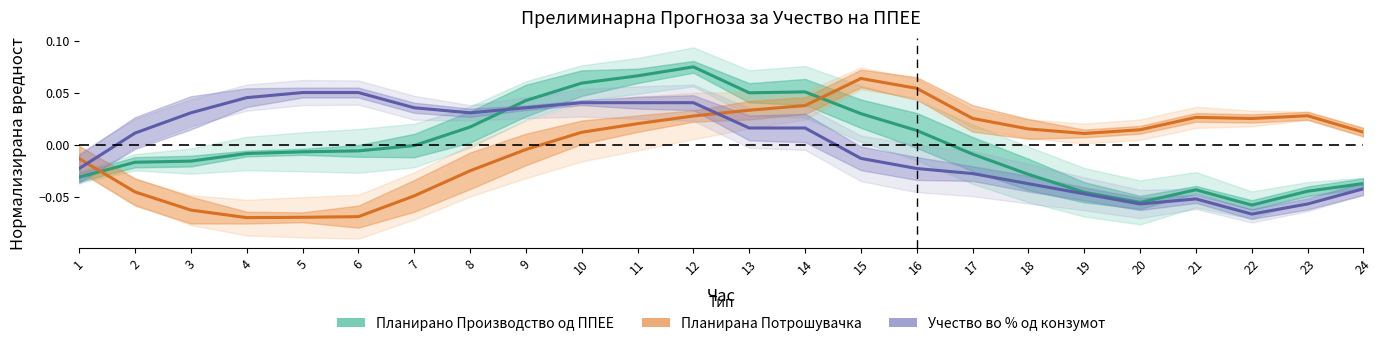

How many lines are shown in the chart?

3